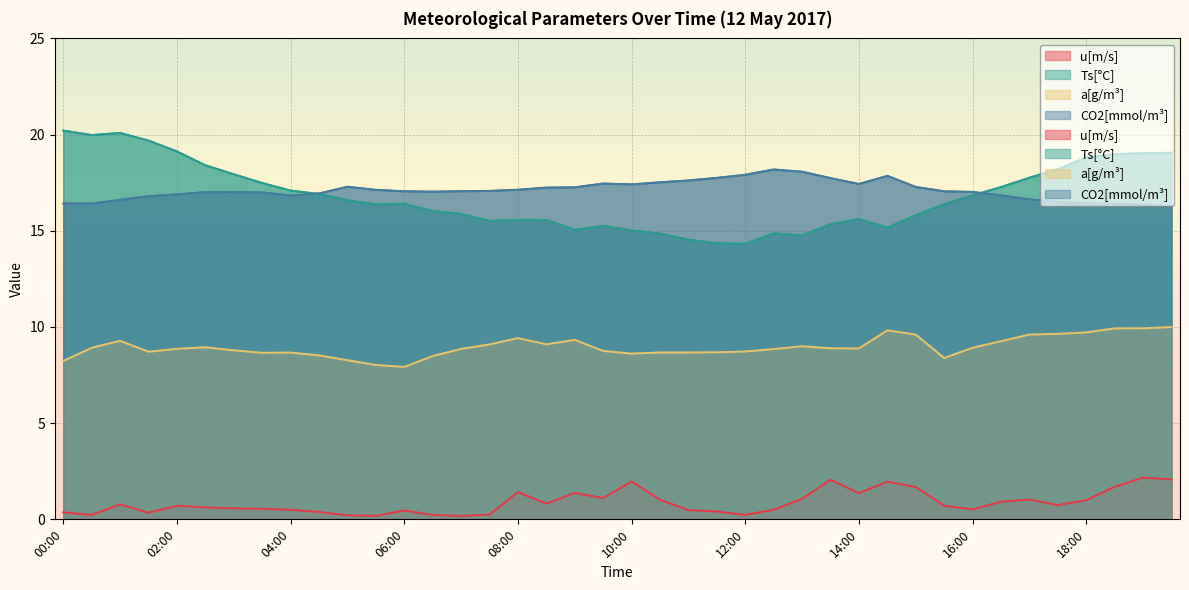

At how many categories does at least one series exceed 0?

40